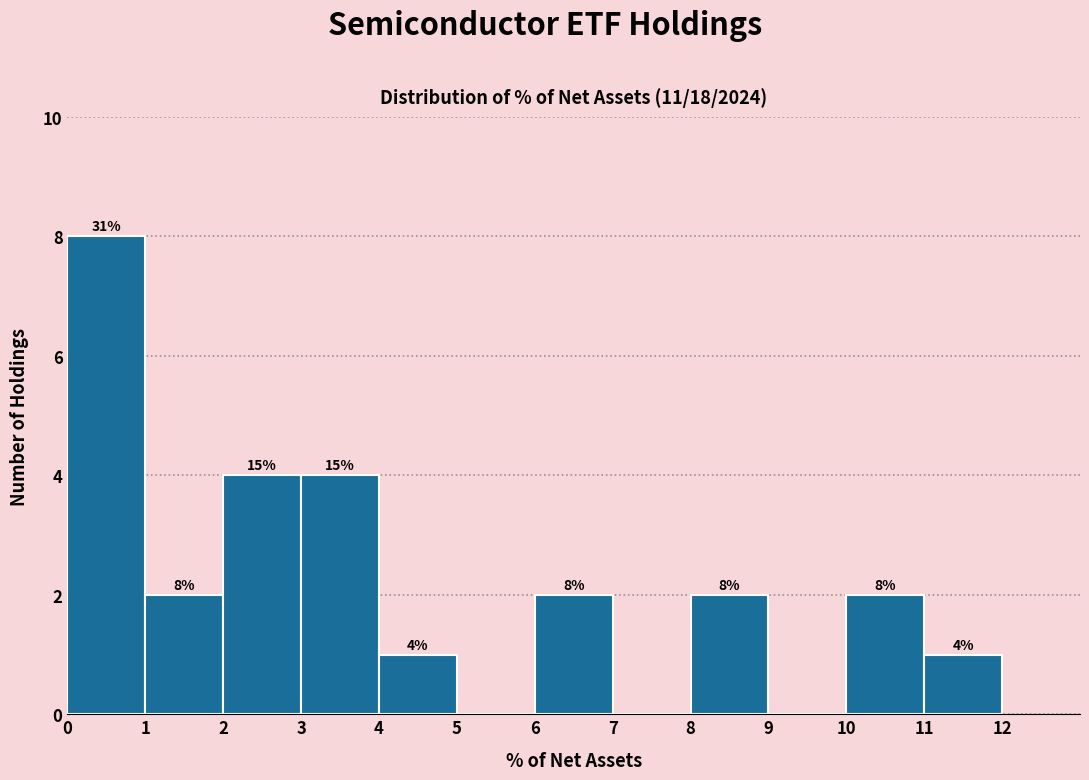

Which range on the x-axis has the tallest bar?

0 to 1